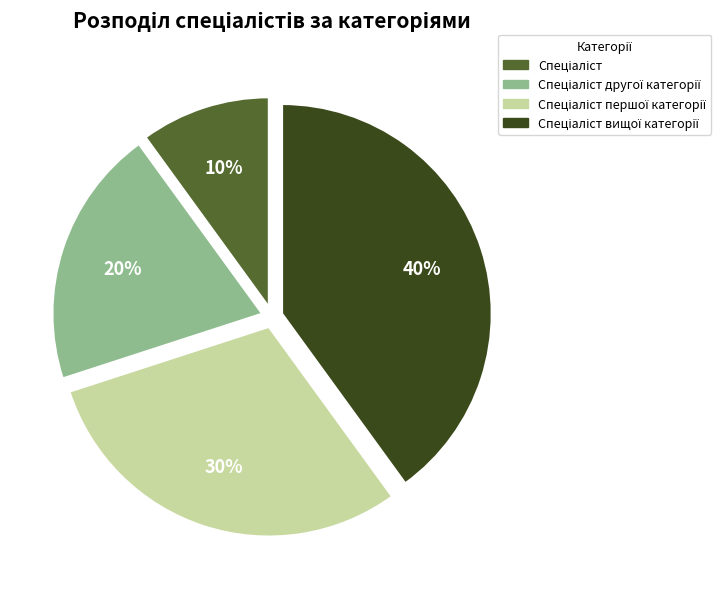

Count the number of slices in the pie.

4